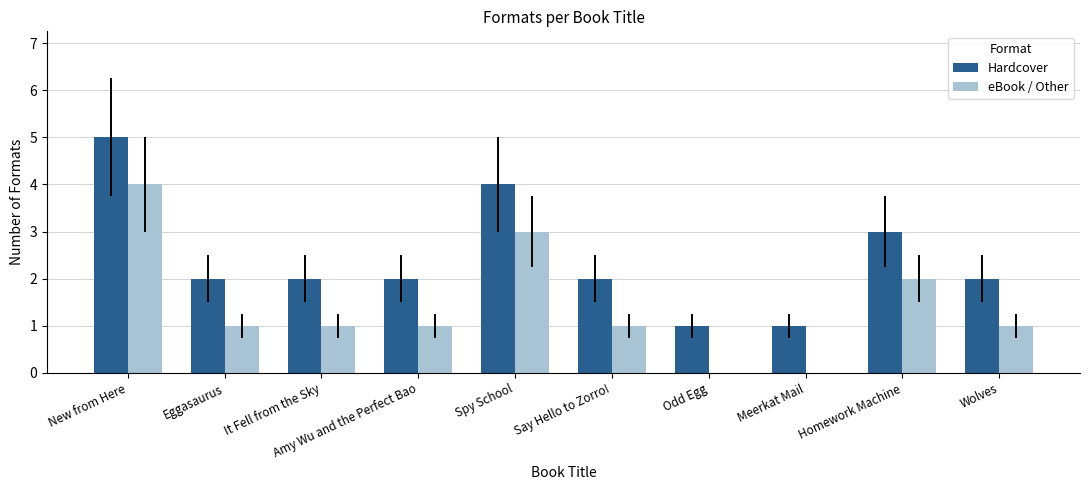

True or false: Hardcover has a value of 0 at Amy Wu and the Perfect Bao.

False